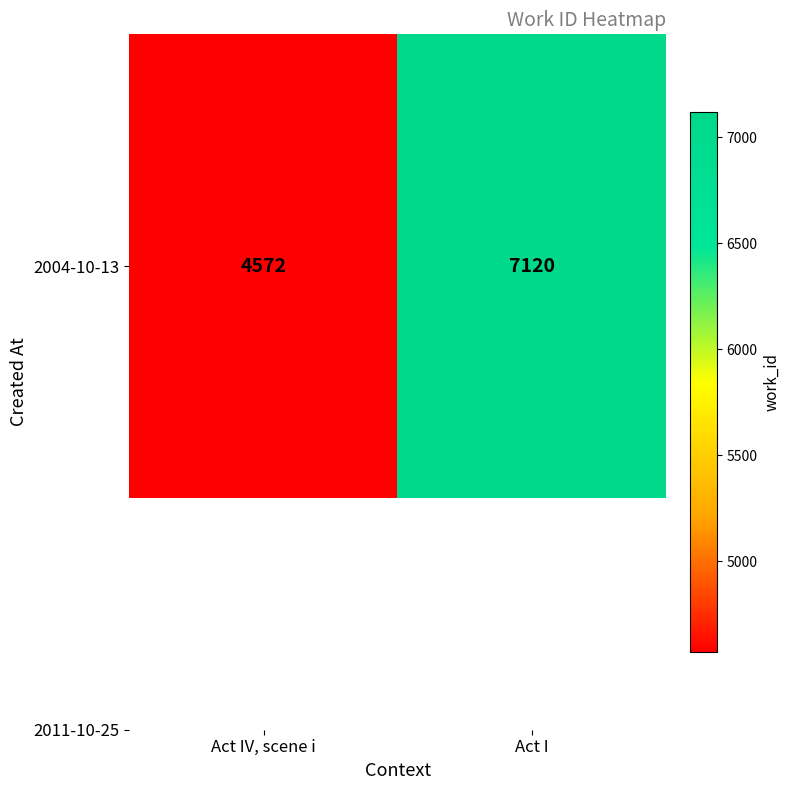

True or false: the data shows 6844 at Act IV, scene i.

False